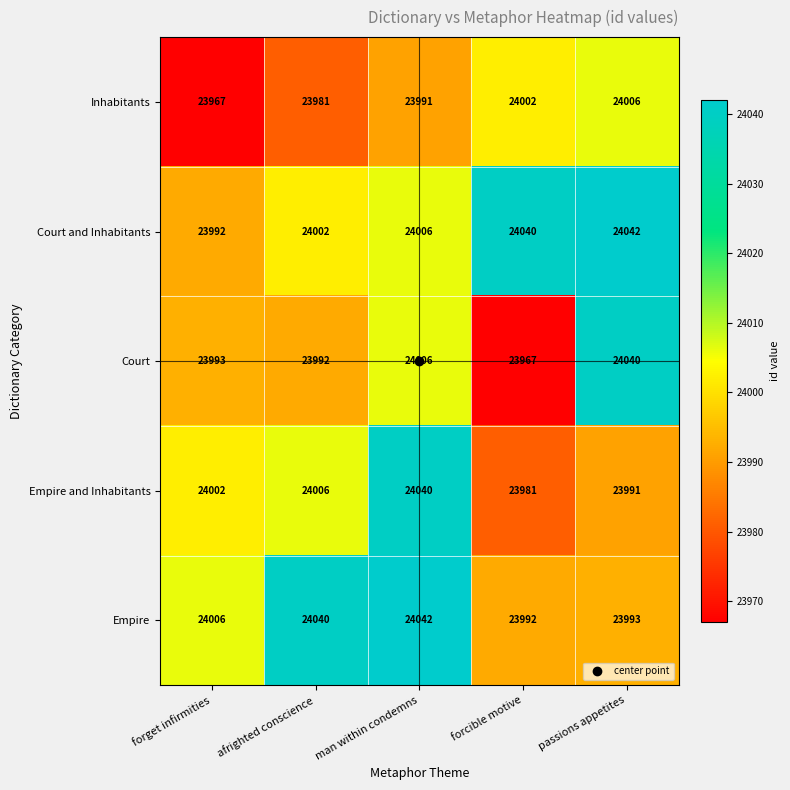

What is the greatest value displayed?

24042